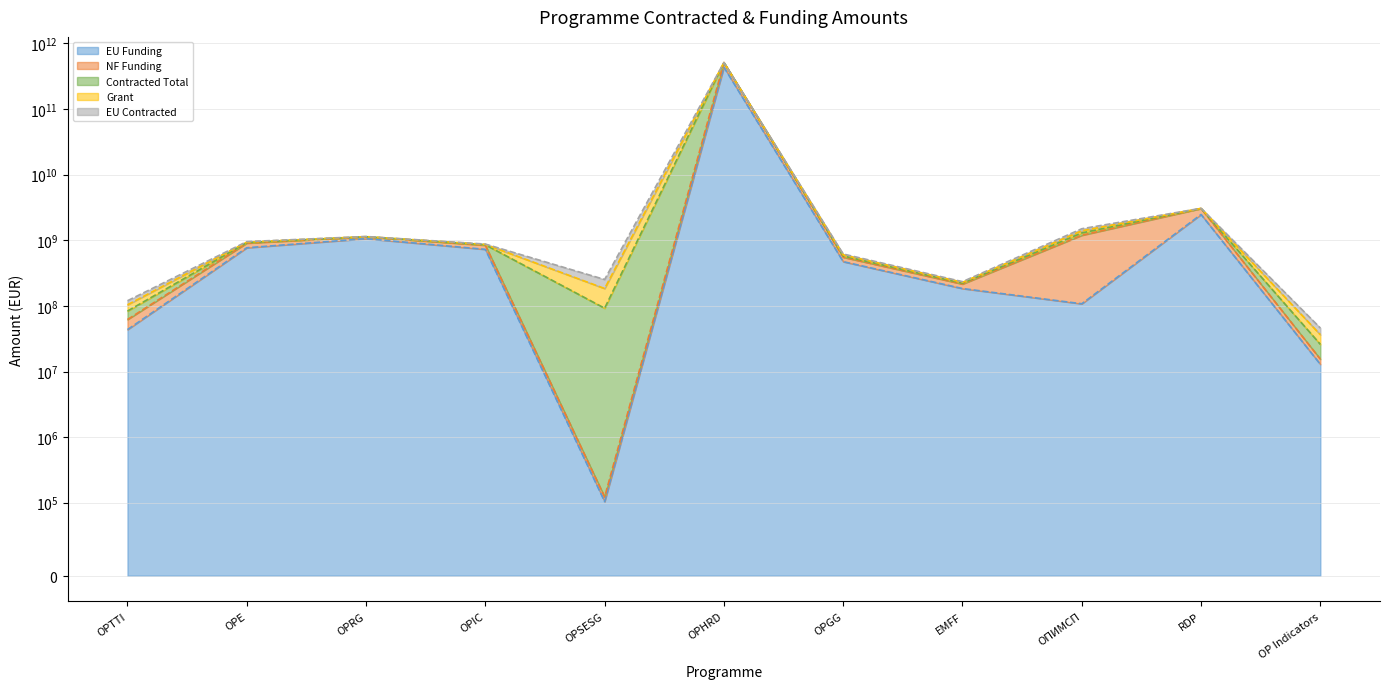

Which category has the lowest value in the NF Funding (line) series?

OPSESG